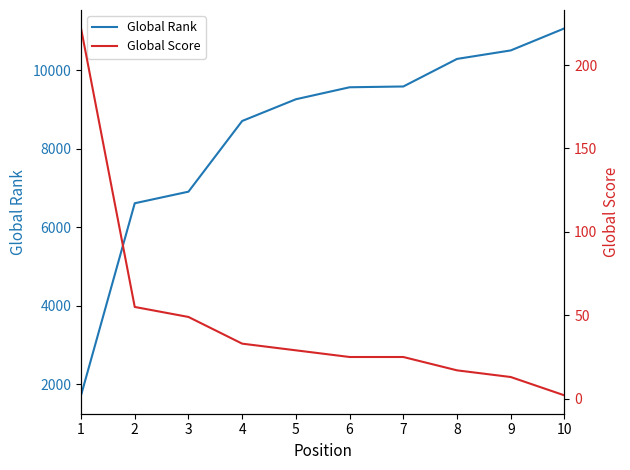

How many lines are shown in the chart?

2